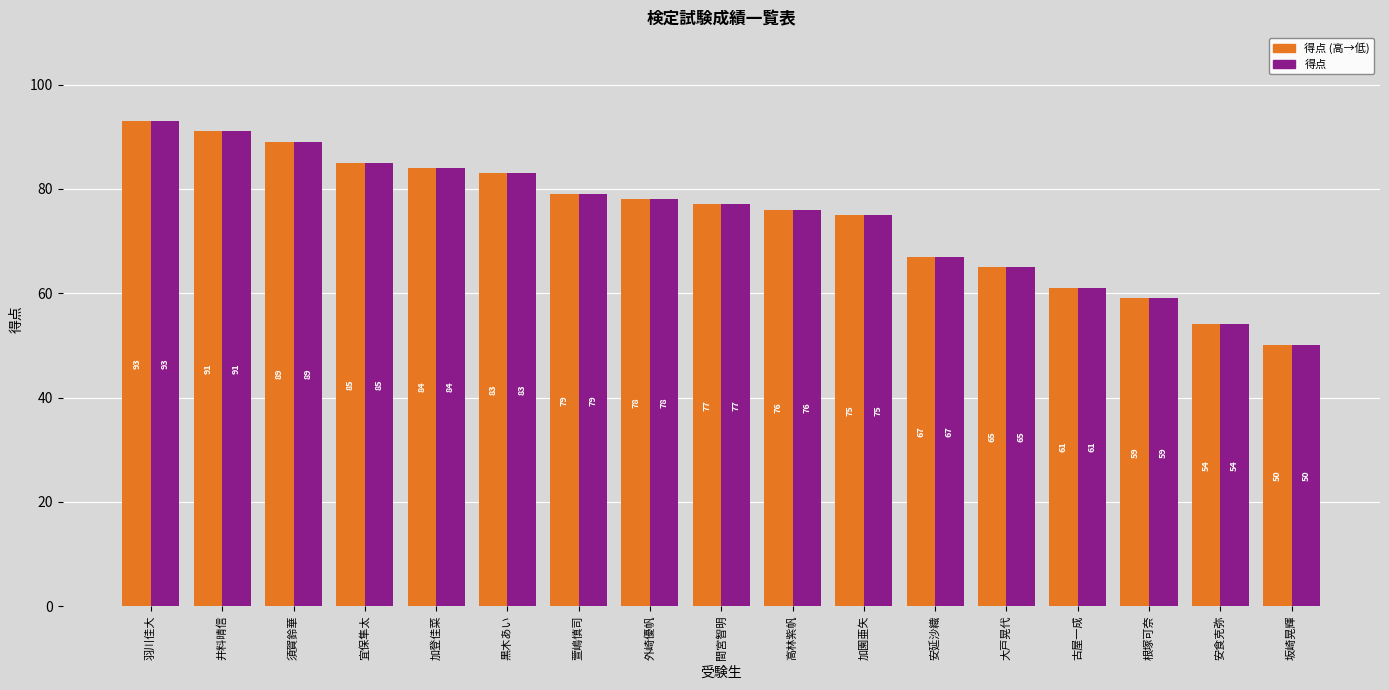

What is the minimum value for 得点?

50